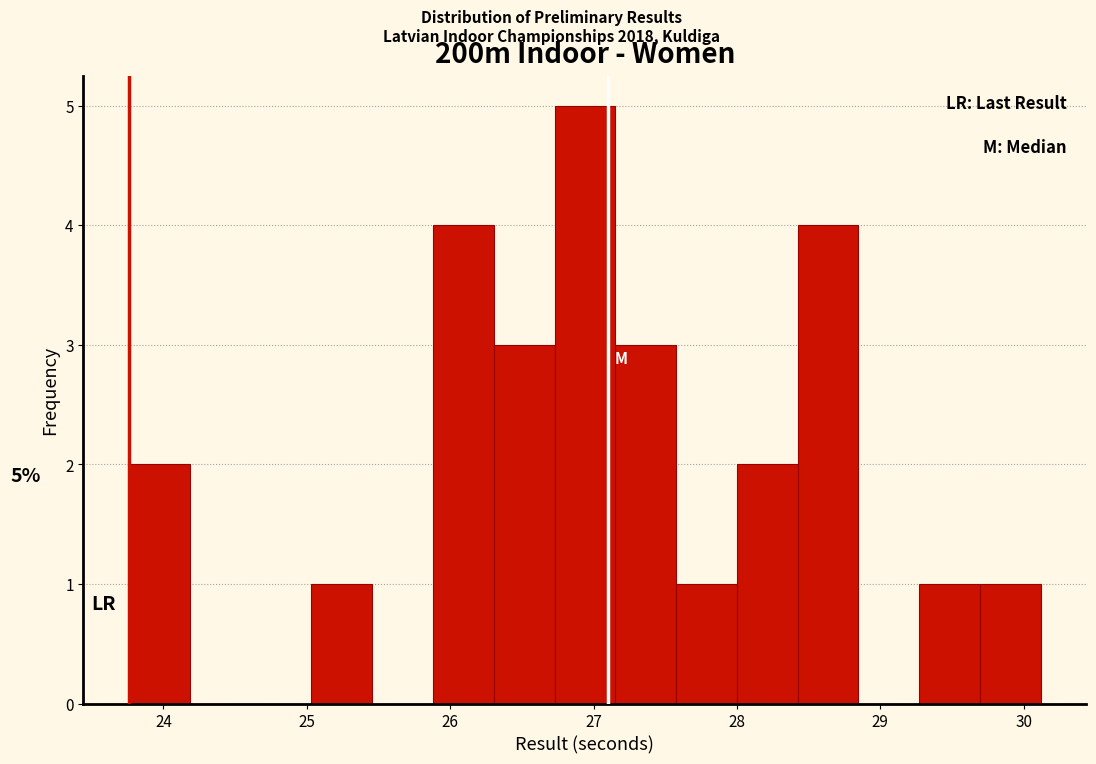

Which range on the x-axis has the tallest bar?

26.7 to 27.2